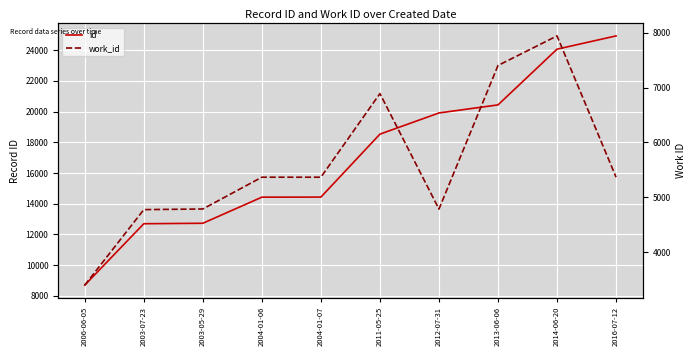

Does the chart display data point markers on the line(s)?

No